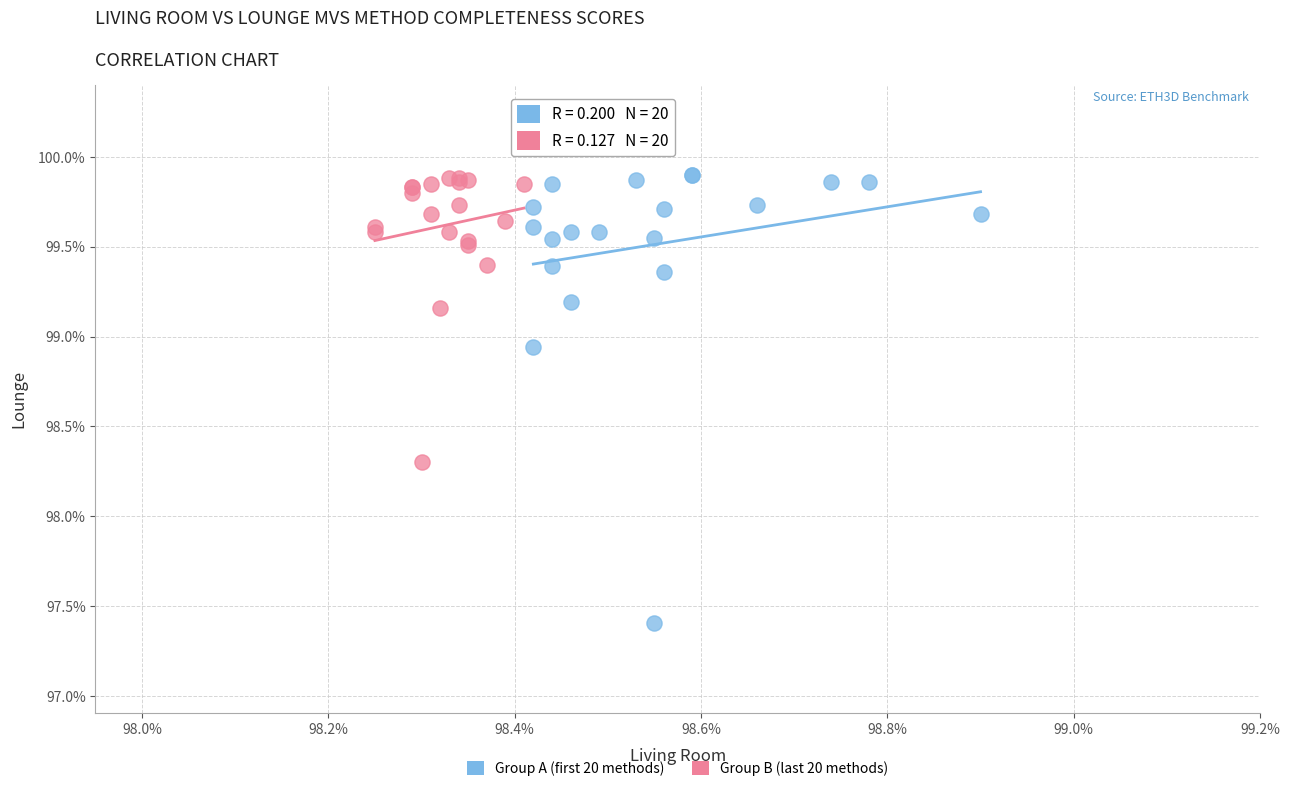

Which series contains the lowest Y value?

Group A (first 20 methods)